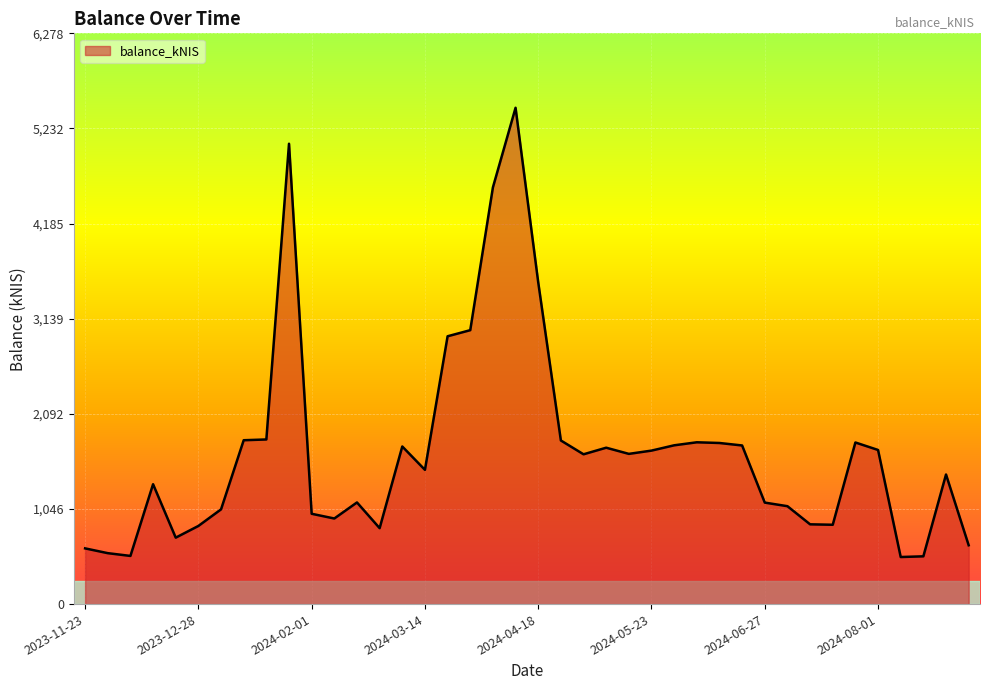

What is the maximum value shown in the chart?

5459.5